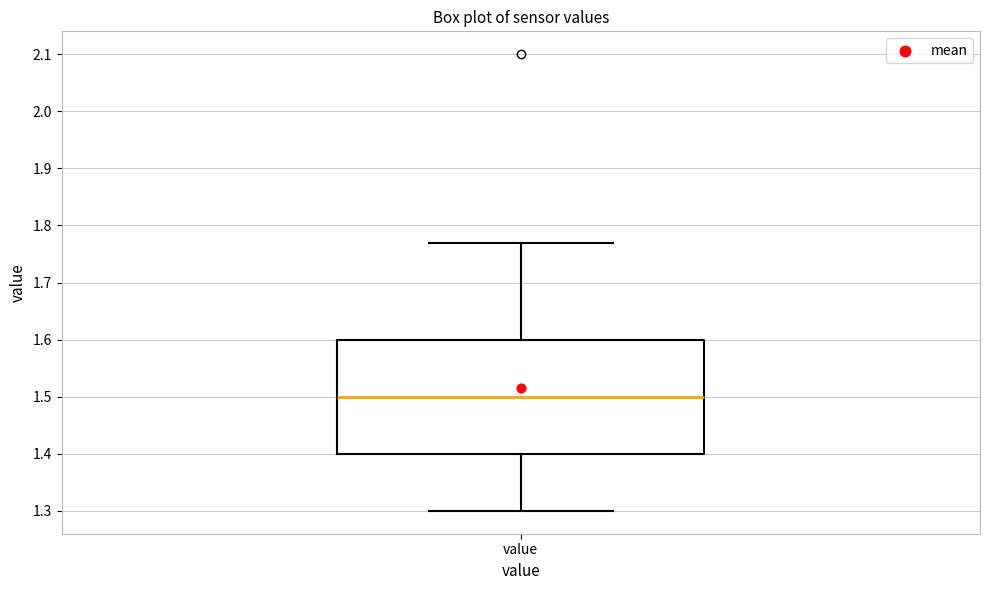

Transcribe this box plot: give where the median line is, the range the box spans, and where the two whiskers end, as read against the y-axis. The values are not printed on the chart, so give them approximately, as read against the axis.

median 1.50, box 1.40 to 1.60, whiskers 1.30 to 1.77